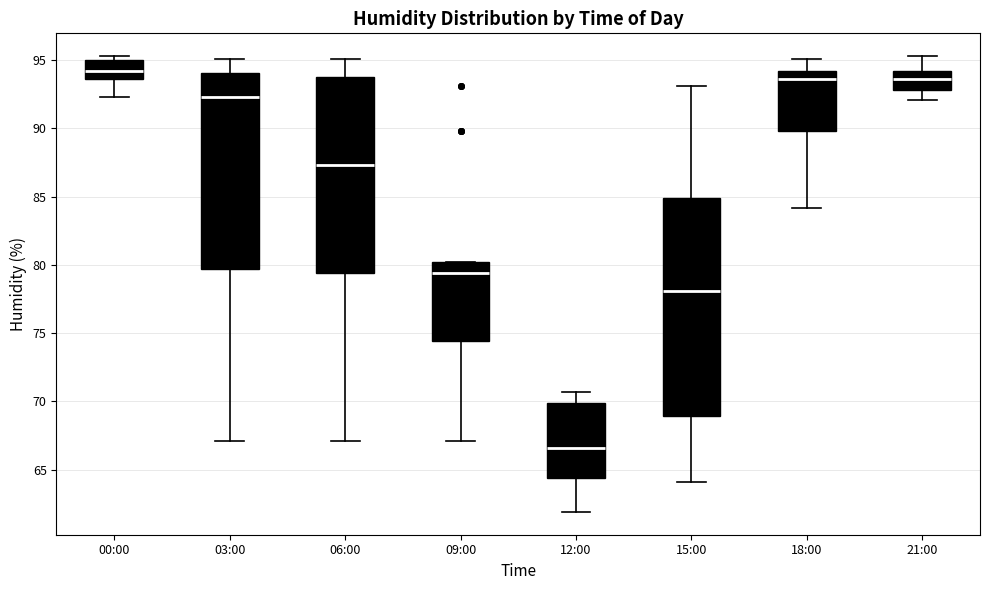

Where is the lower edge of the box for 03:00 on the y-axis? The values are not printed on the chart, so give them approximately, as read against the axis.

79.5